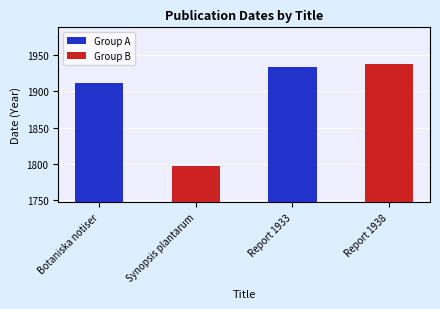

Rank the series by their average value, from highest to lowest.

Group A, Group B